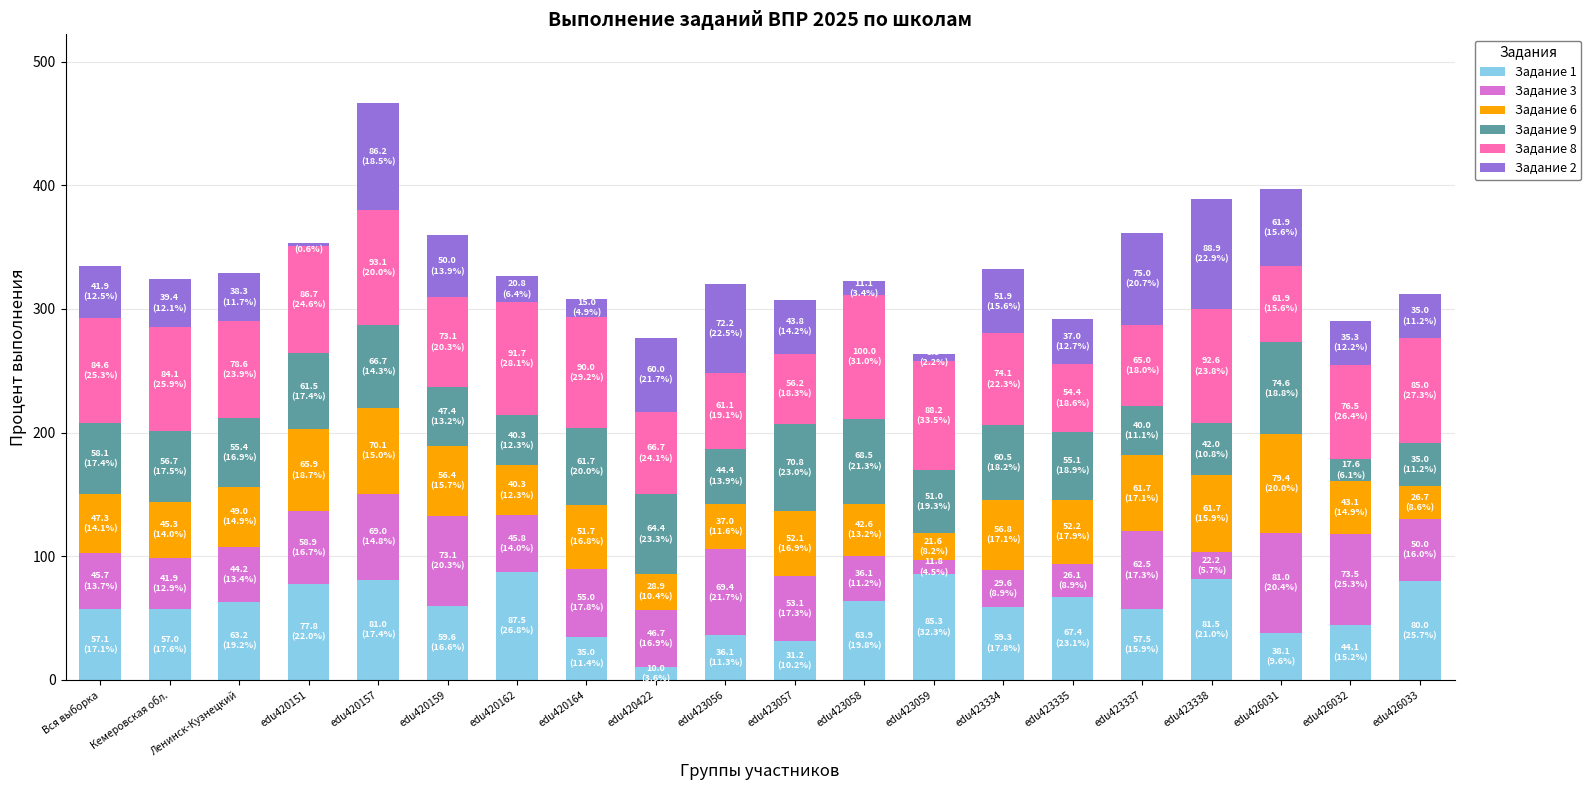

The Задание 1 series shows 59.3 at edu423334. True or false?

True